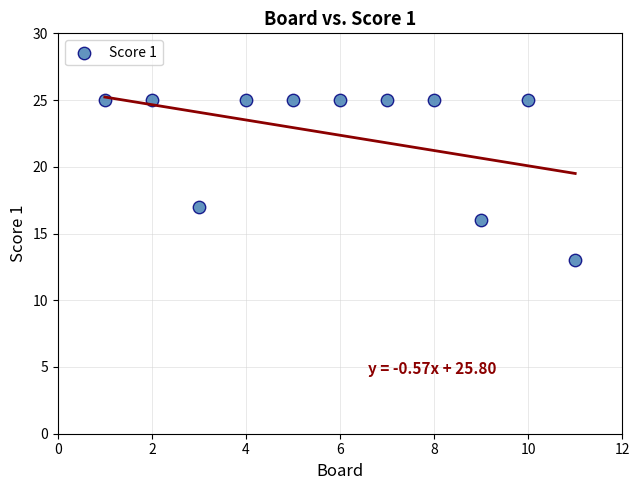

What is the average X value?

6